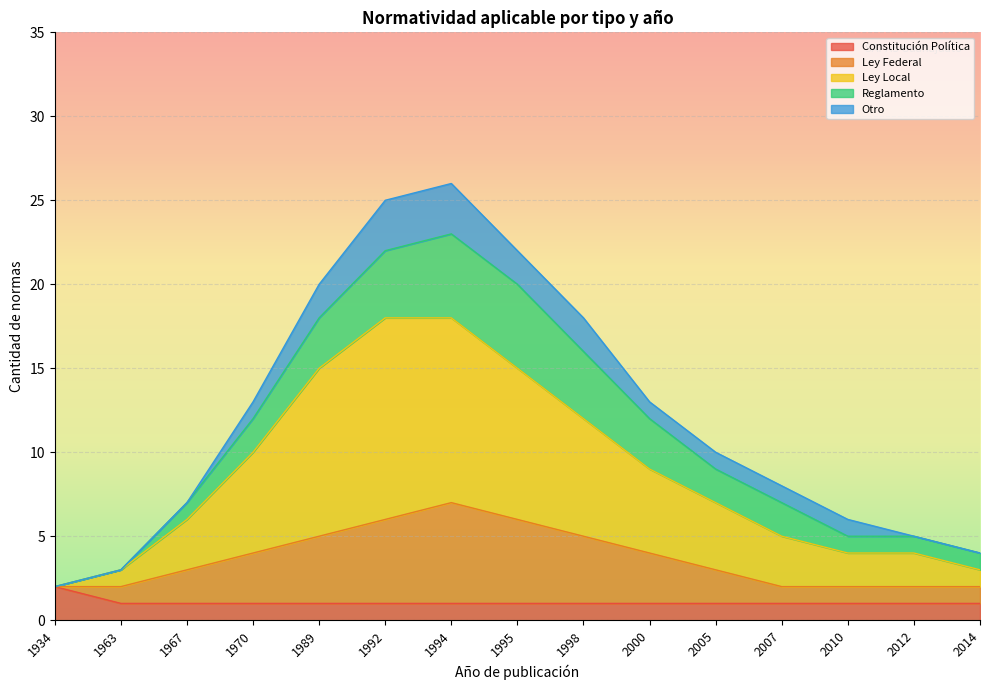

At which label does Constitución Política reach its peak?

1934